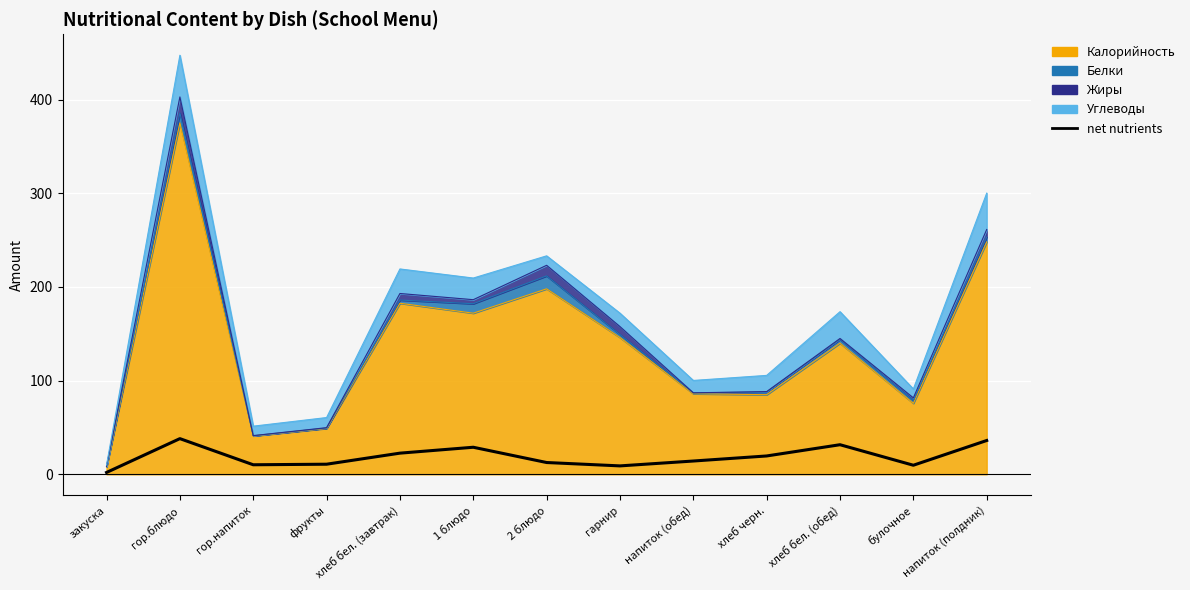

What is the average value?

18.9